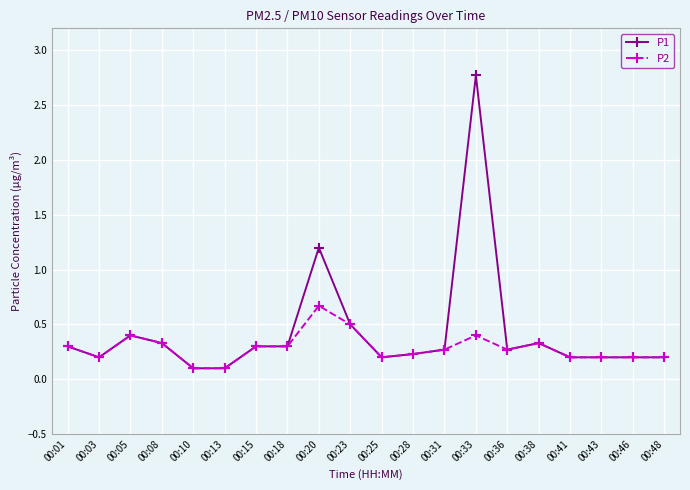

At how many categories does at least one series exceed 0?

20